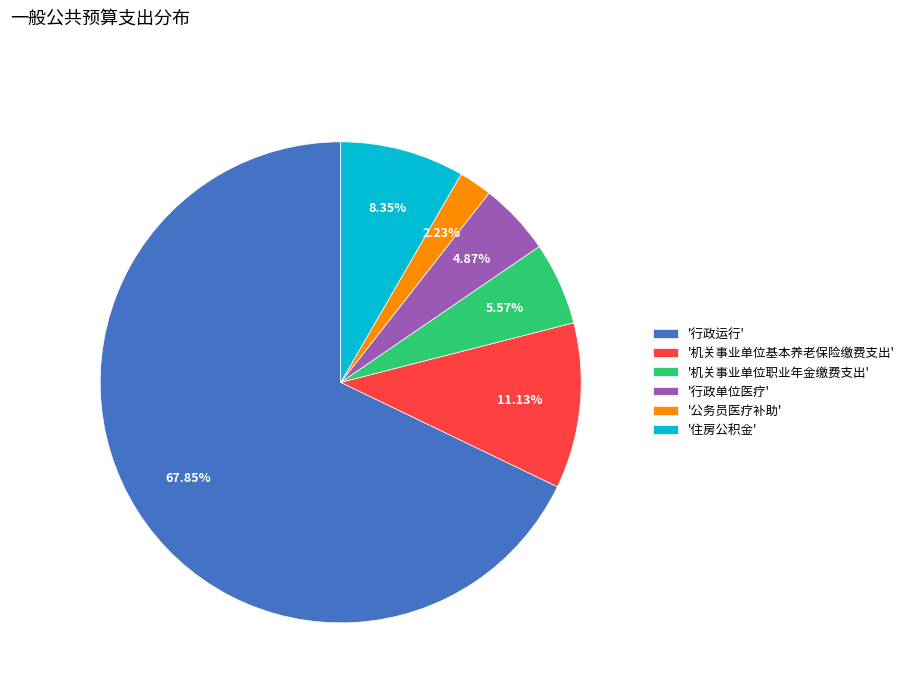

Is the sum of '住房公积金' and '行政运行' greater than half?

Yes